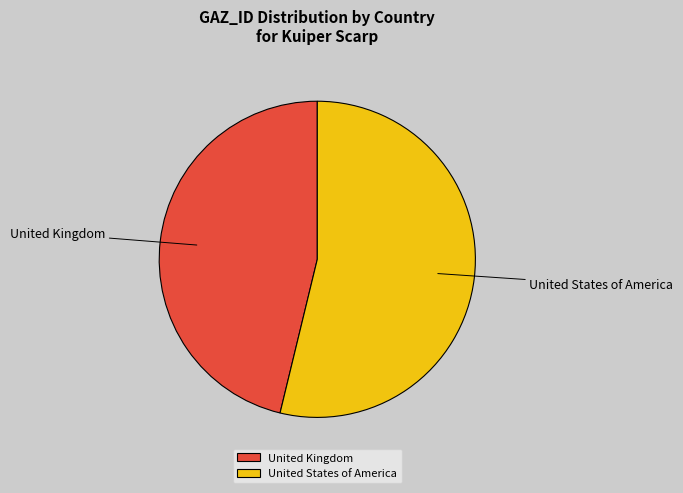

True or false: United Kingdom accounts for 32% of the total.

False